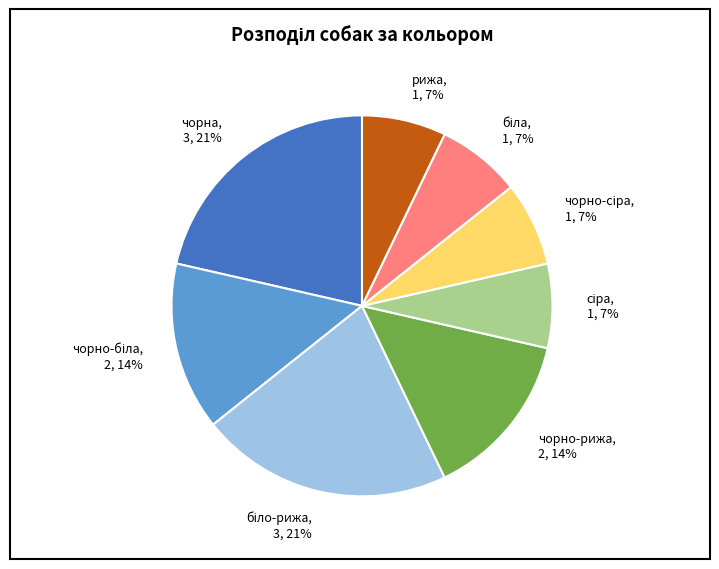

Does any single category account for the majority?

No